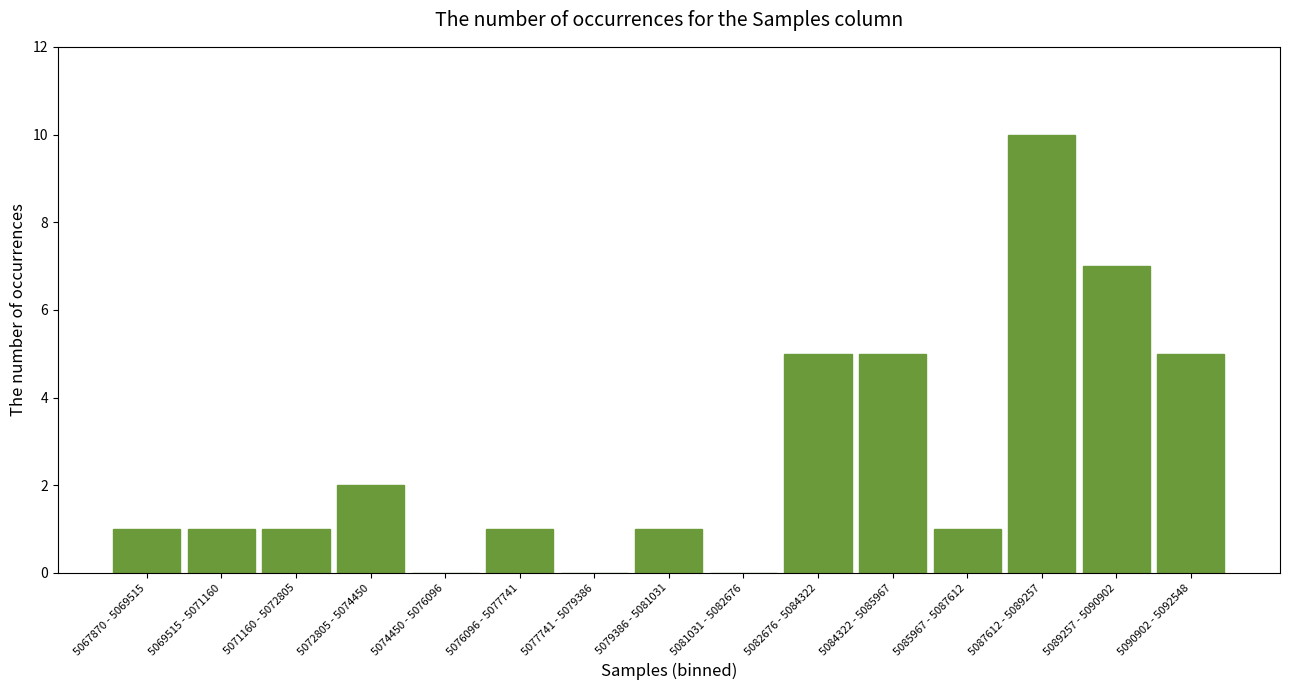

What is the change in value from 5069515 - 5071160 to 5089257 - 5090902?

+6